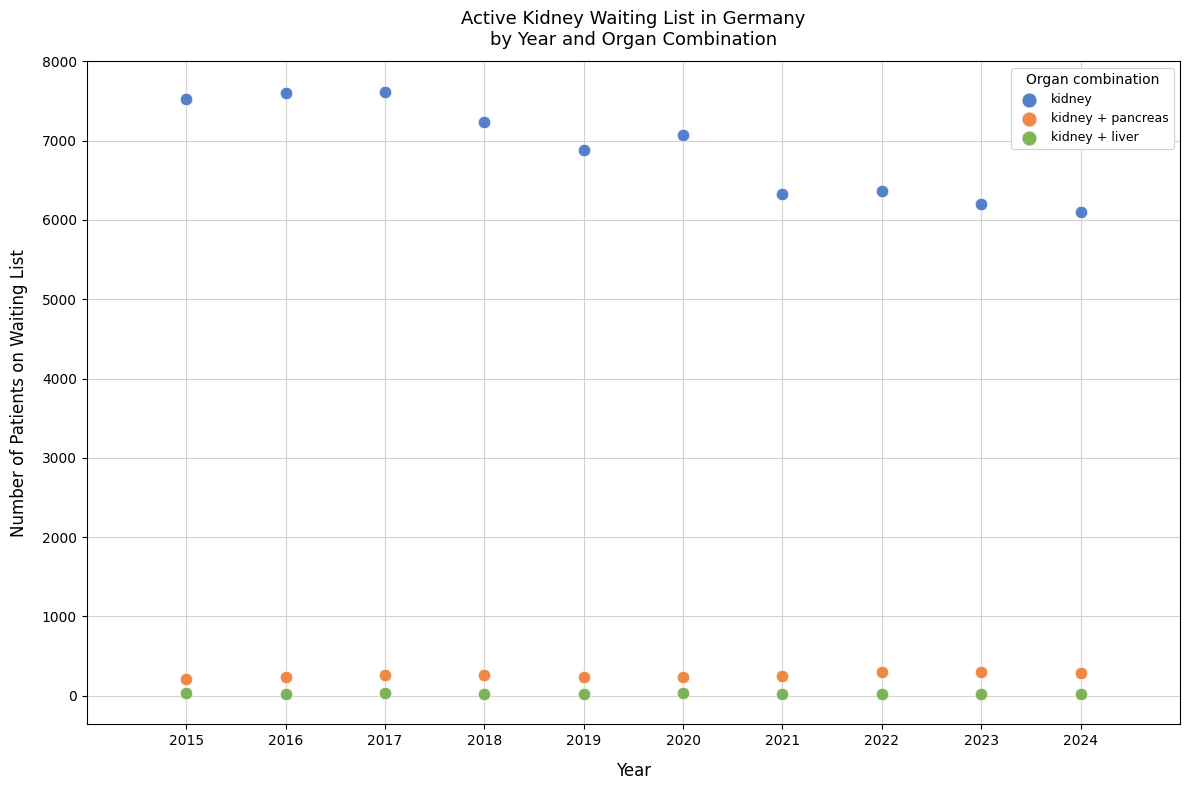

Which series has the largest Y range (max minus min)?

kidney